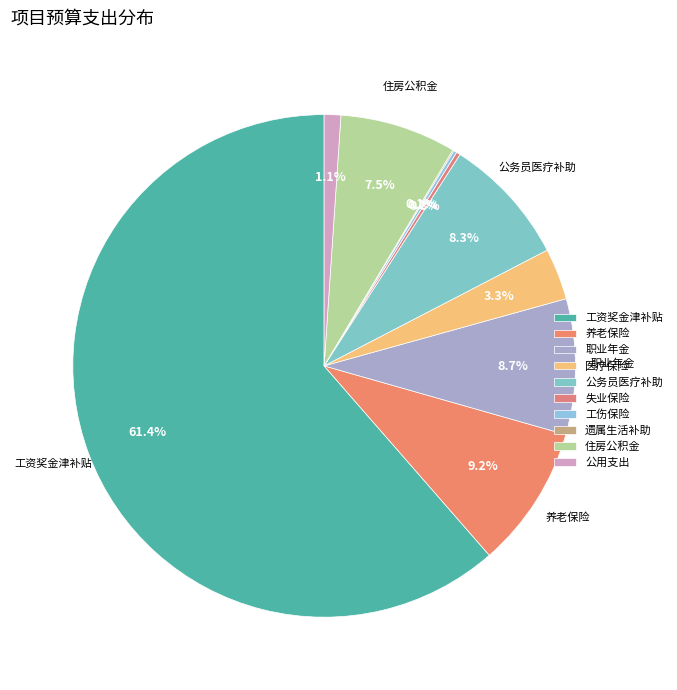

Count the number of slices in the pie.

10